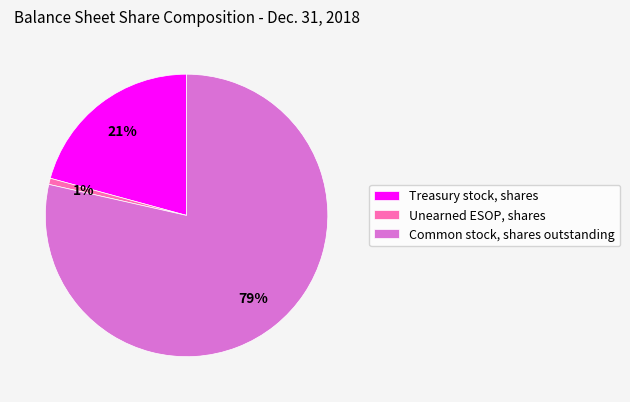

To the nearest percent, what is the difference between the Unearned ESOP, shares and Treasury stock, shares slice percentages?

20%